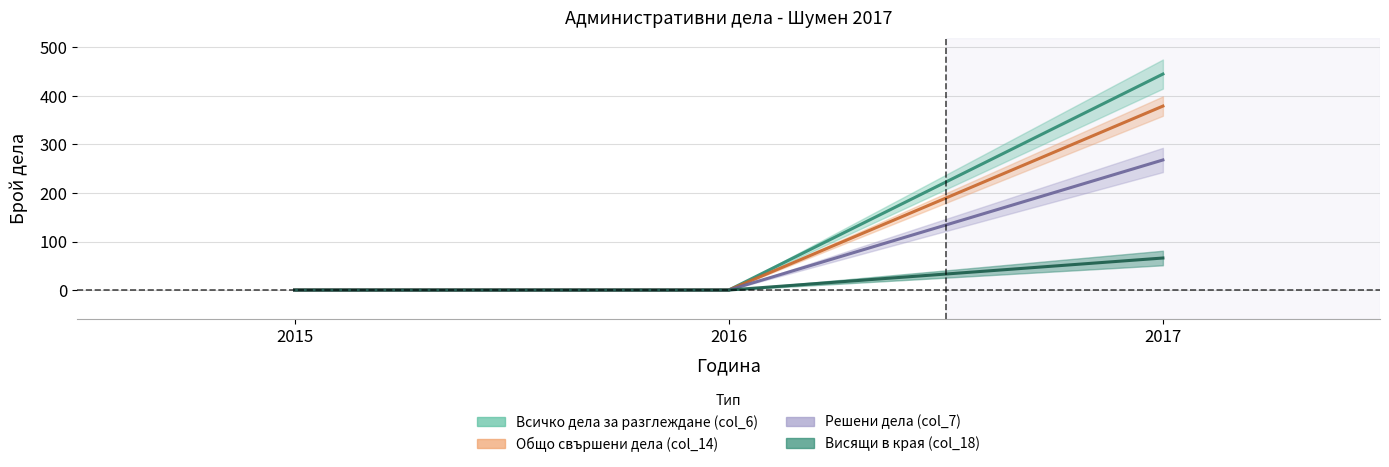

Reading left to right, what are all the values shown in this chart?

Всичко дела за разглеждане (col_6): 2015=0	2016=0	2017=445
Общо свършени дела (col_14): 2015=0	2016=0	2017=379
Решени дела (col_7): 2015=0	2016=0	2017=268
Висящи в края (col_18): 2015=0	2016=0	2017=66